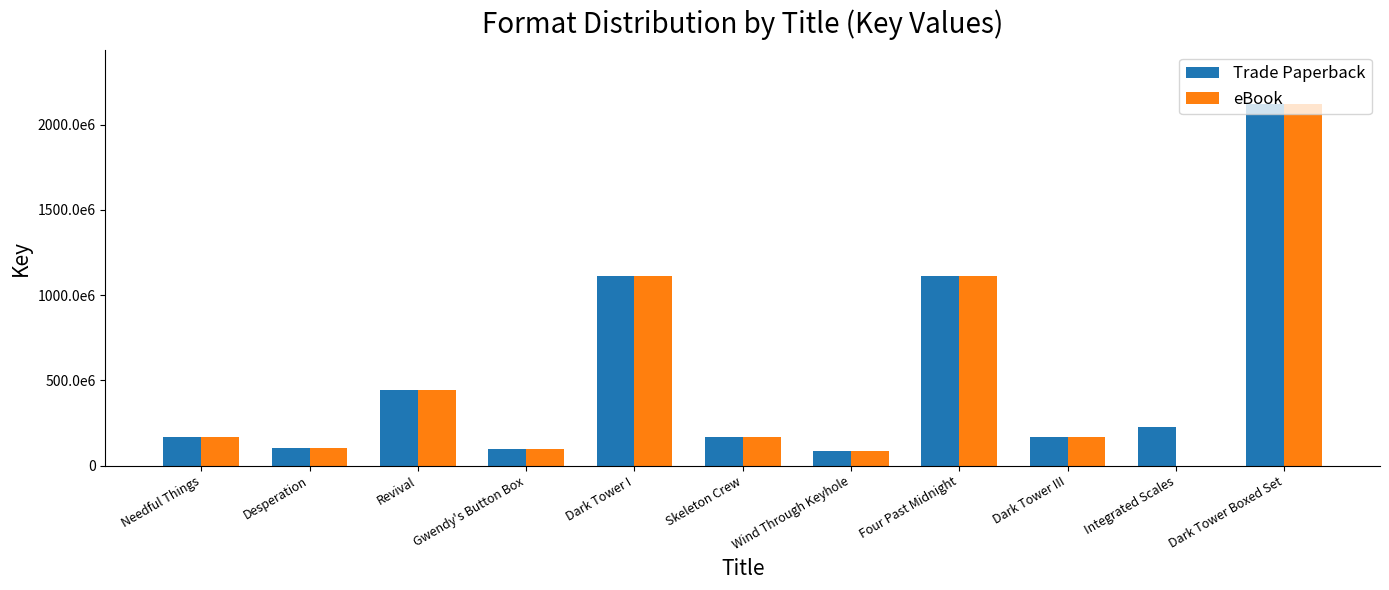

Are the bars grouped side by side (vs. stacked)?

Yes